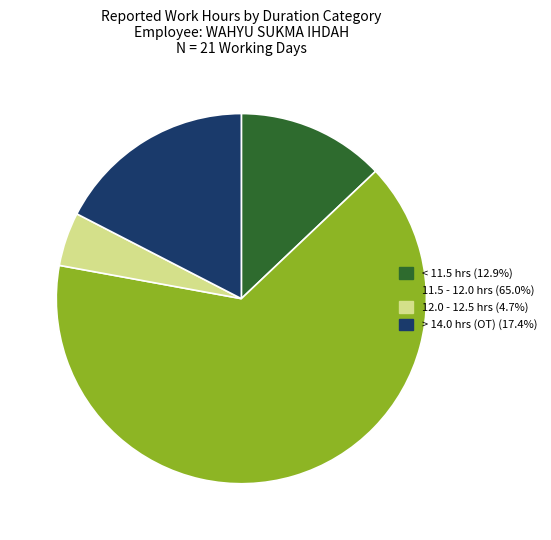

Is there a majority slice in this chart?

Yes